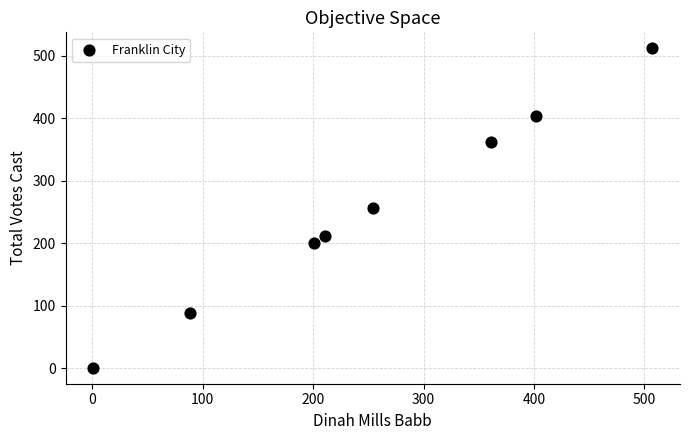

What is the average X value?

253